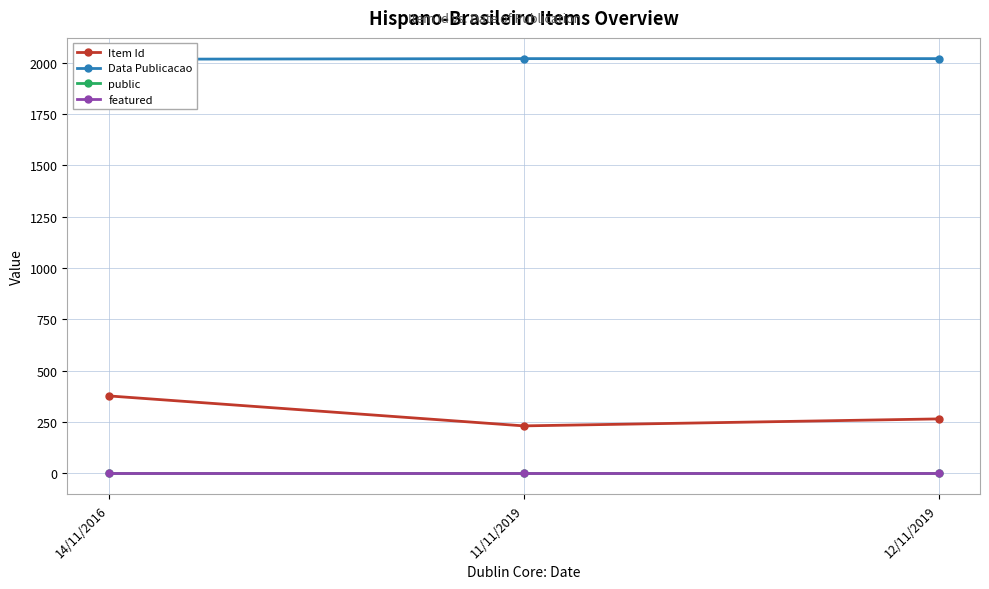

What is the difference between the Data Publicacao values at 11/11/2019 and 14/11/2016?

3